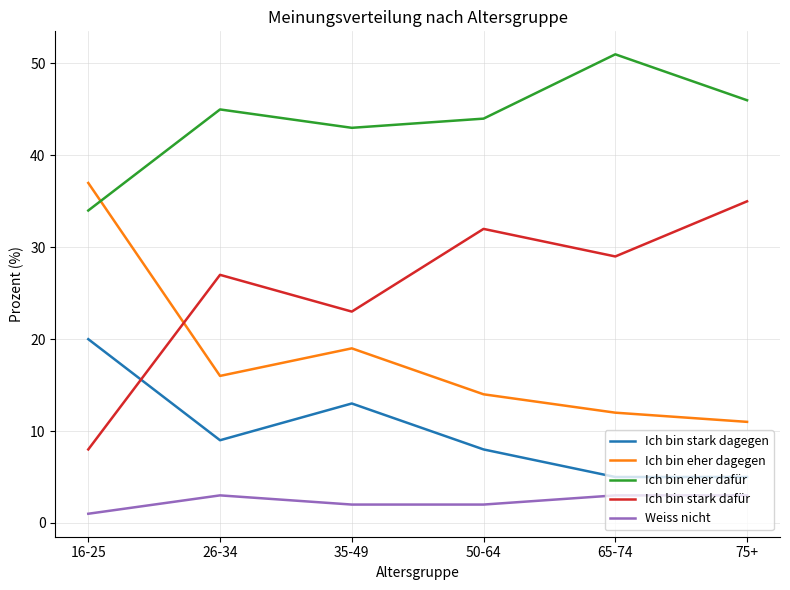

What value does the Ich bin stark dafür series have at 16-25?

8